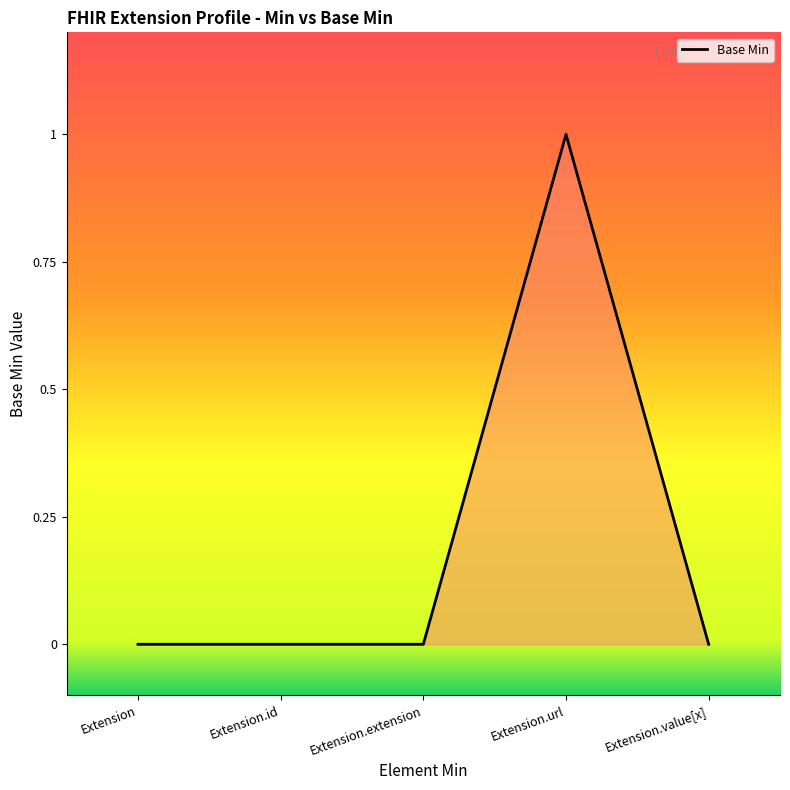

True or false: the data has more than 2 interior local peaks.

False